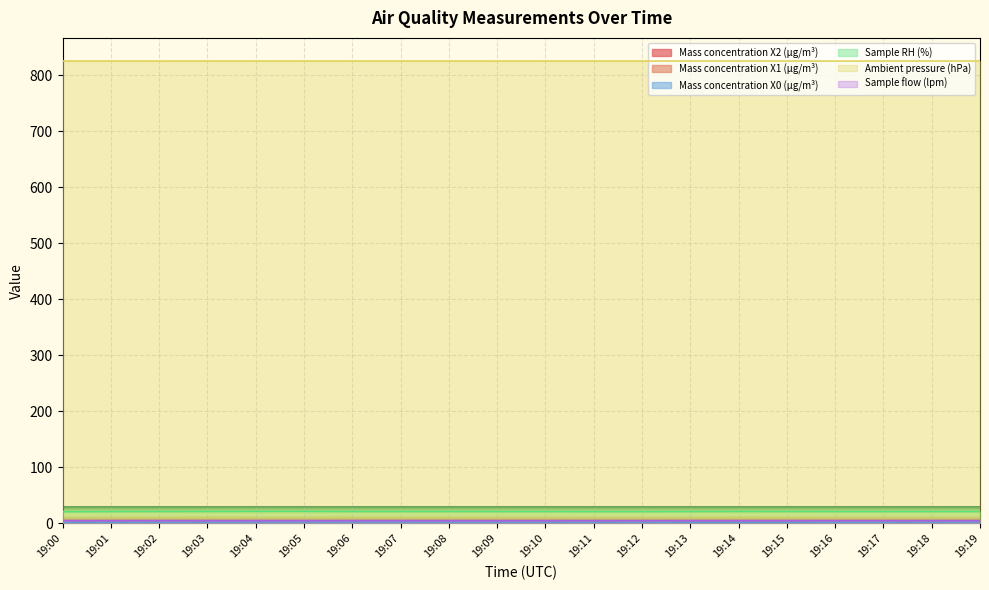

At which category does Mass concentration X0 (μg/m³) reach its first local valley?

19:05